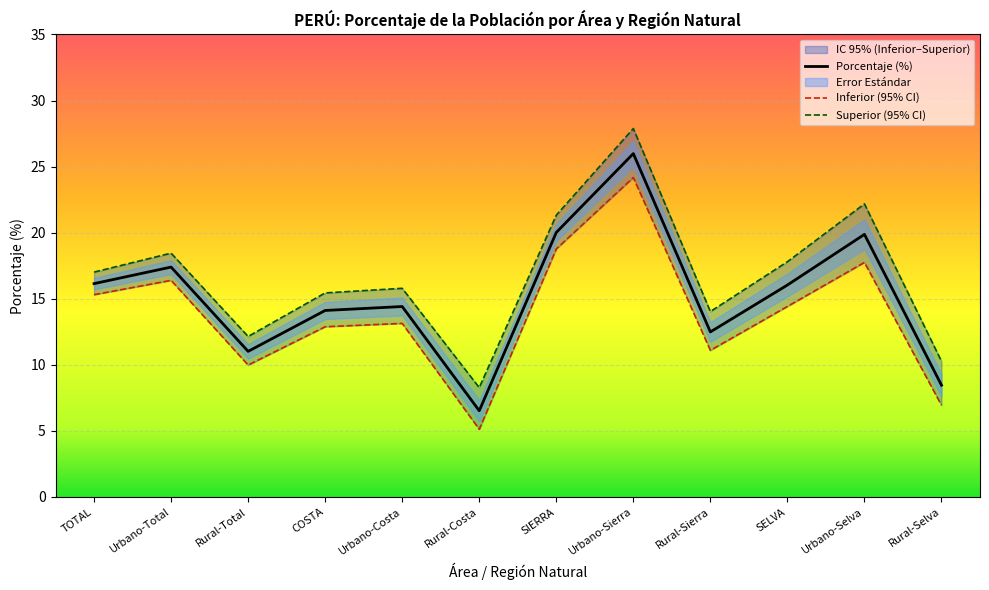

Which series has the largest range (max minus min)?

Superior (95% CI)